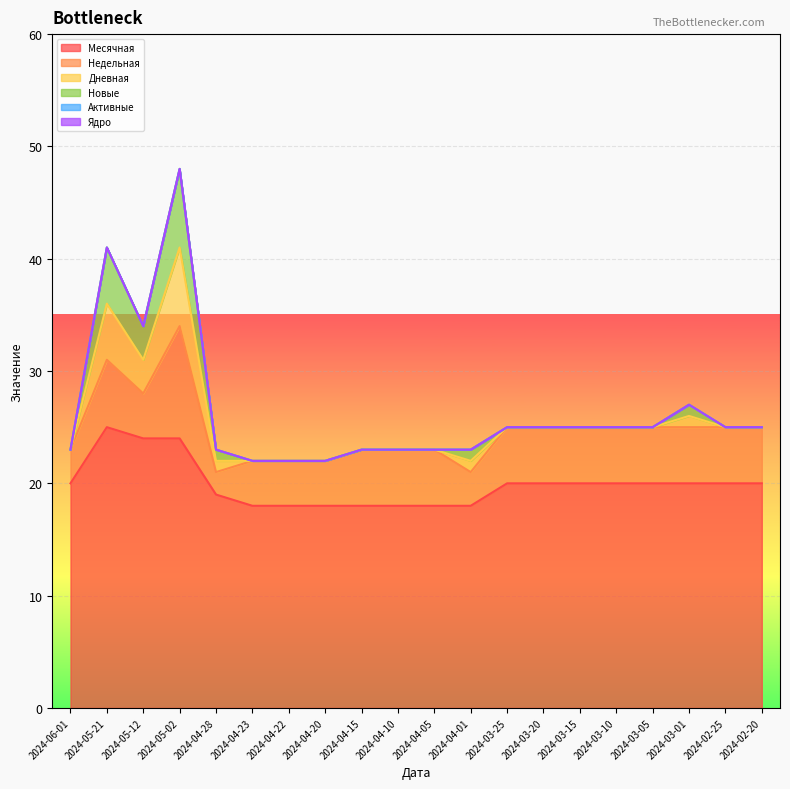

Does the chart display data point markers on the line(s)?

No